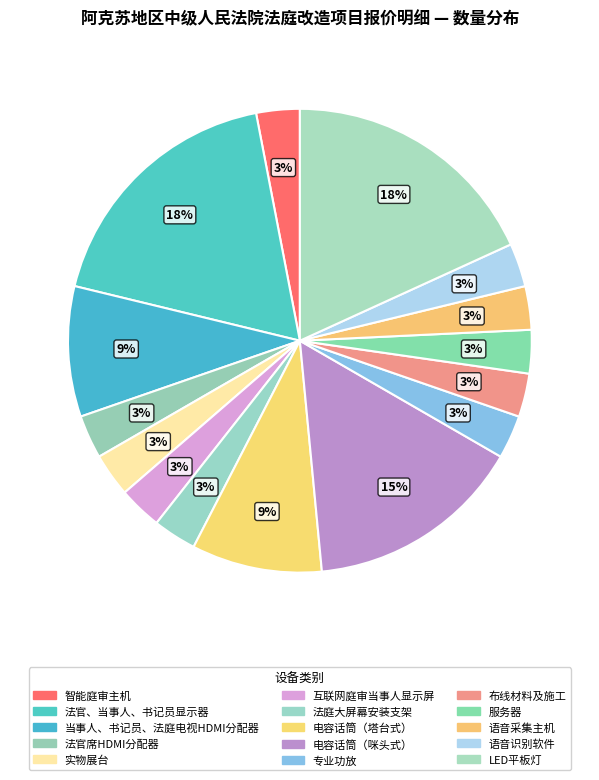

What percentage is the 智能庭审主机 slice, to the nearest percent?

3%